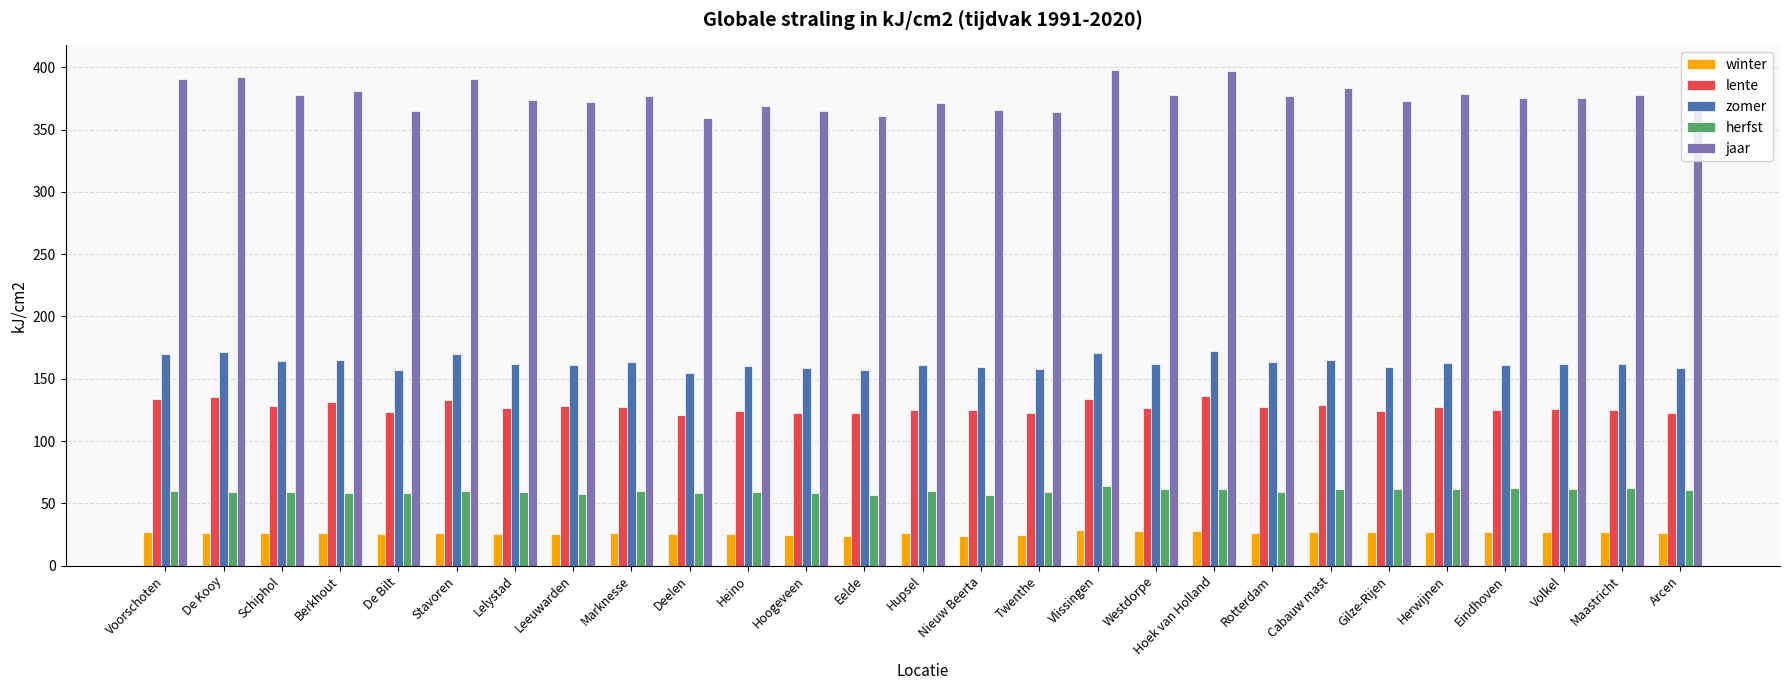

How many series are shown in this chart?

5